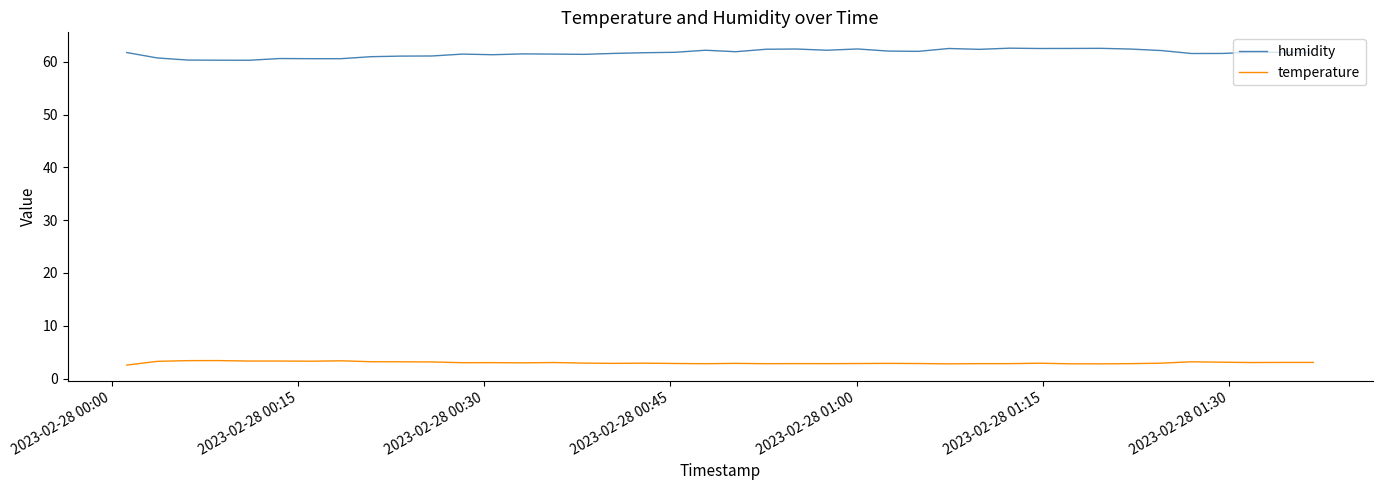

What is the lowest value of the humidity series?

60.3